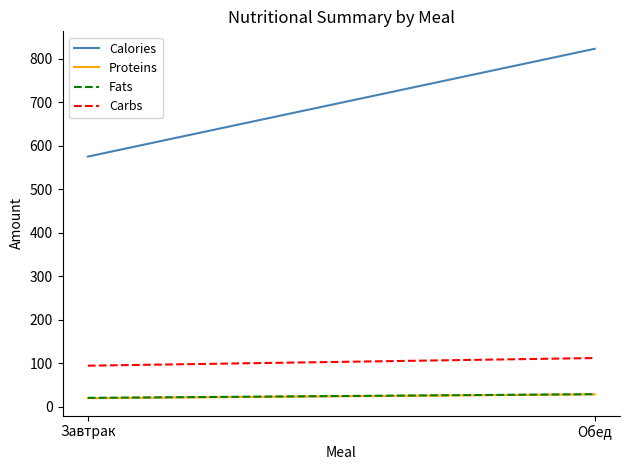

How many lines are shown in the chart?

4